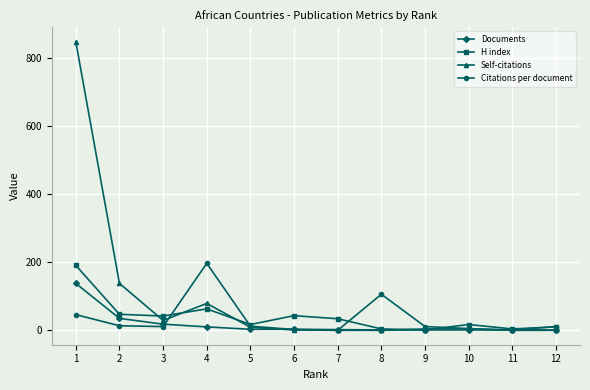

How many distinct data groups are displayed?

4